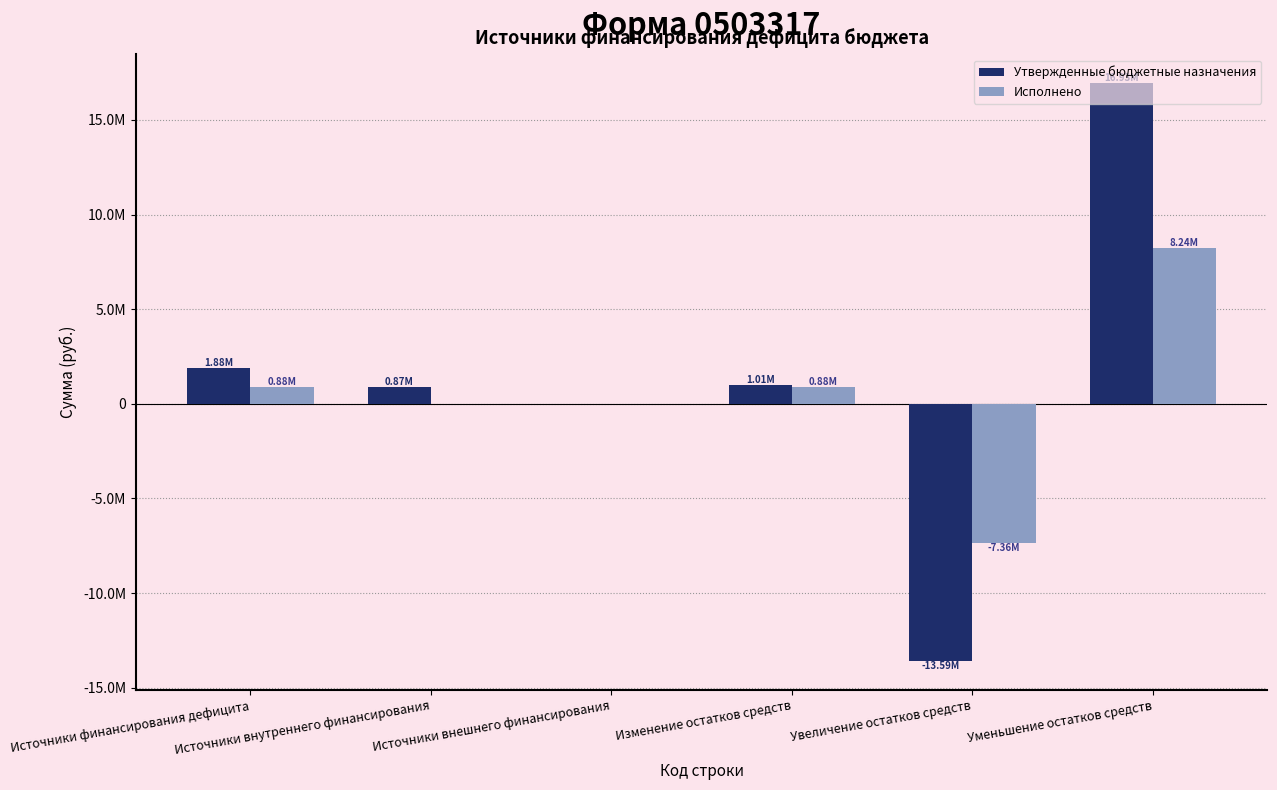

At which label does Исполнено reach its minimum?

Увеличение остатков средств